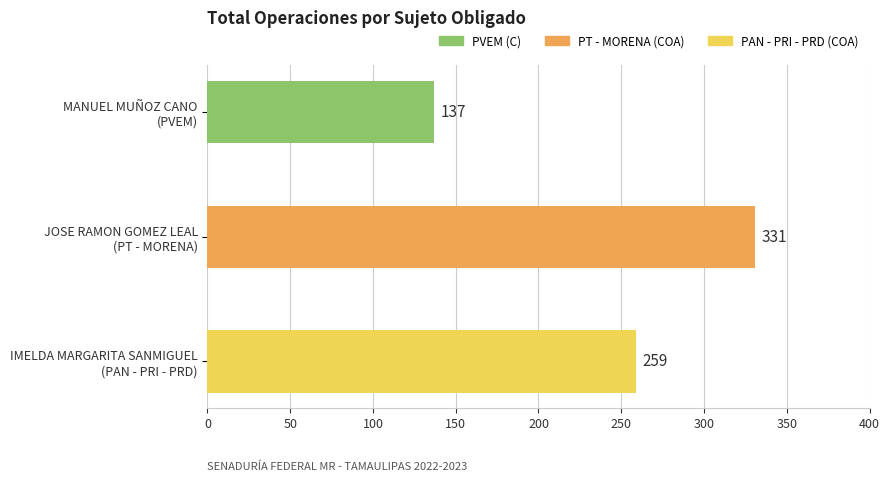

Reading top to bottom, extract all data points from this chart.

137	331	259